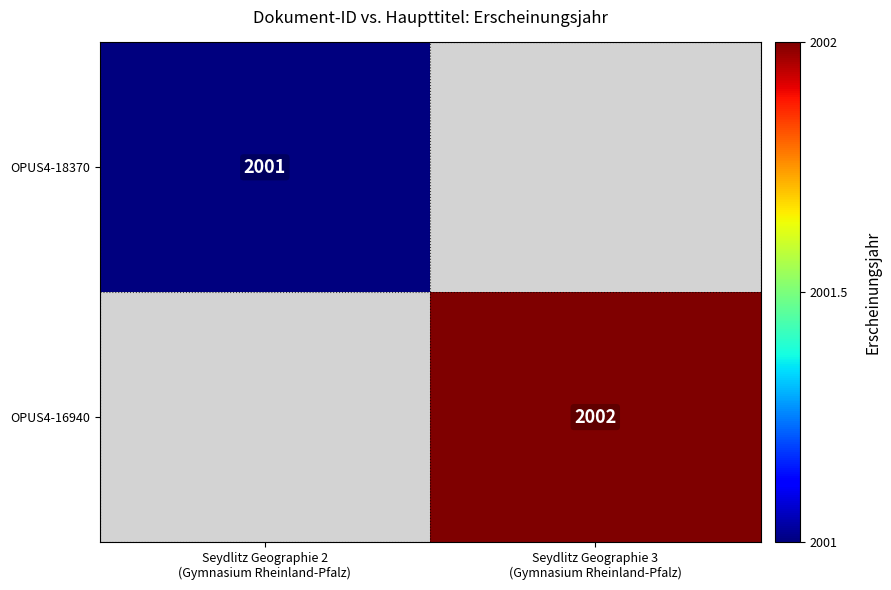

What is the minimum value shown in the chart?

2001.0